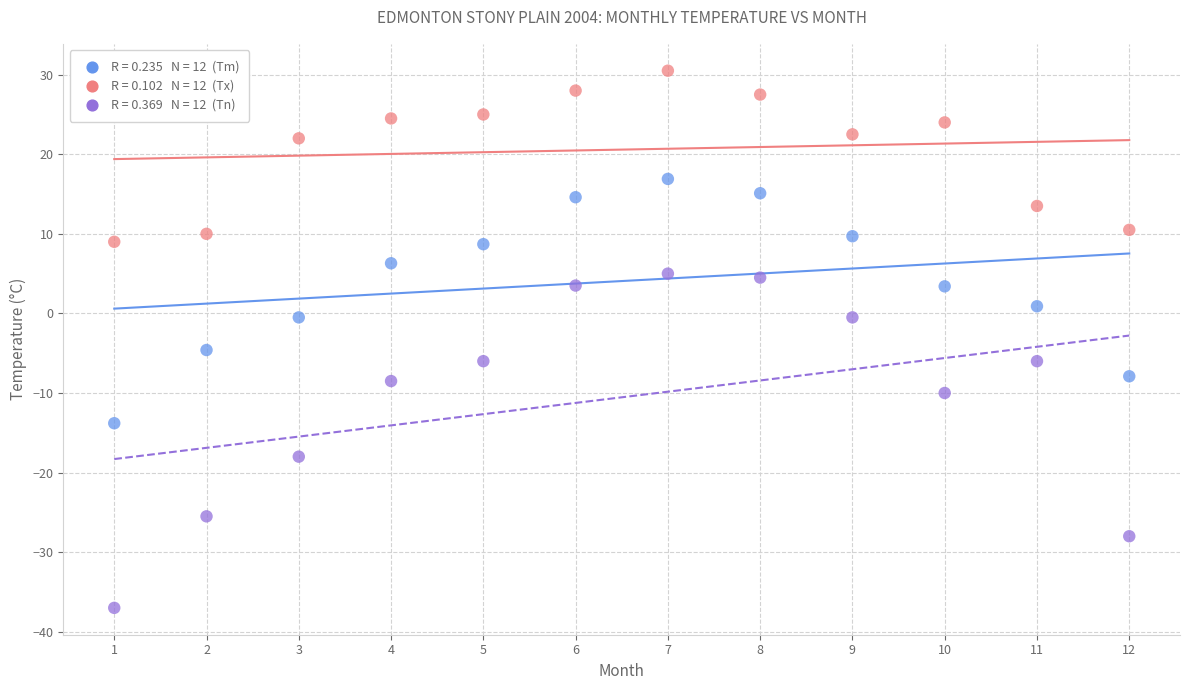

Across all series, what Y value is closest to -3?

-4.6